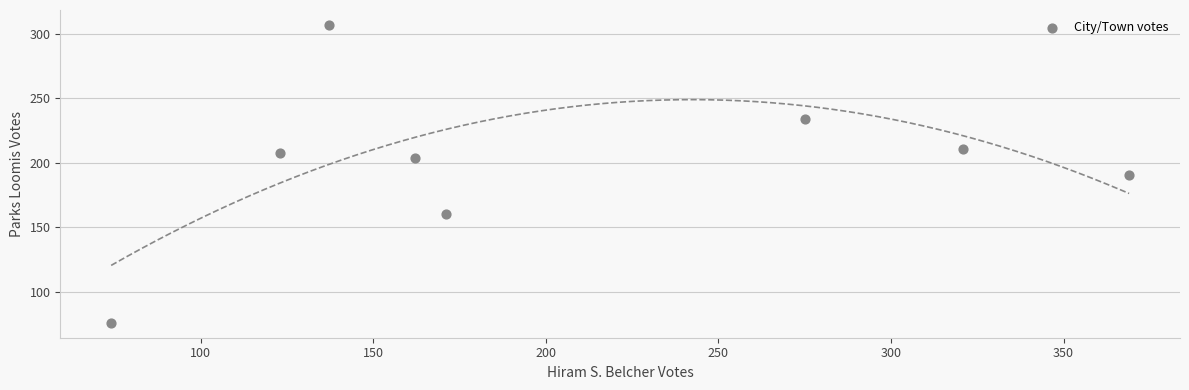

What is the range of X values (max minus min)?

295